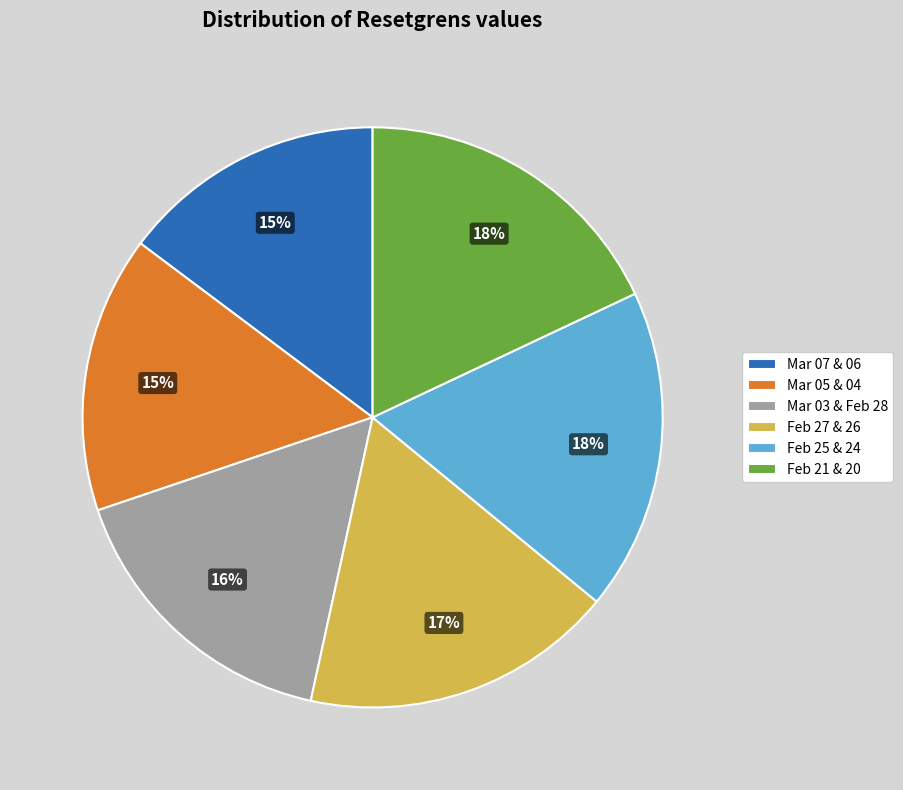

Count the number of slices in the pie.

6